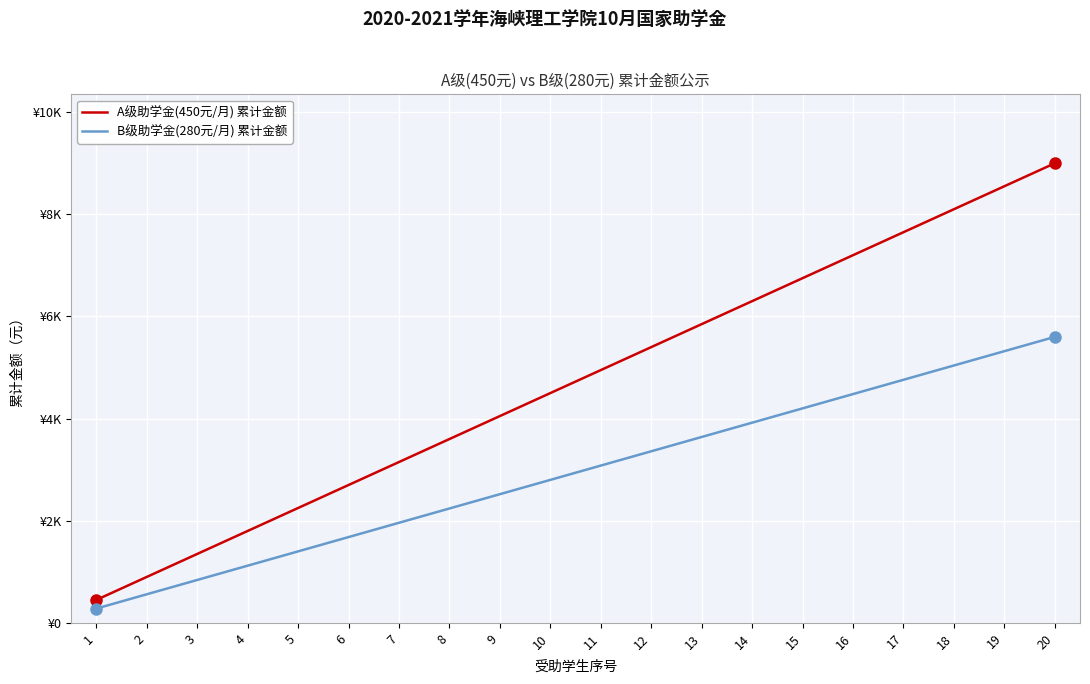

What are all the series names shown in the legend?

A级助学金(450元/月) 累计金额, B级助学金(280元/月) 累计金额